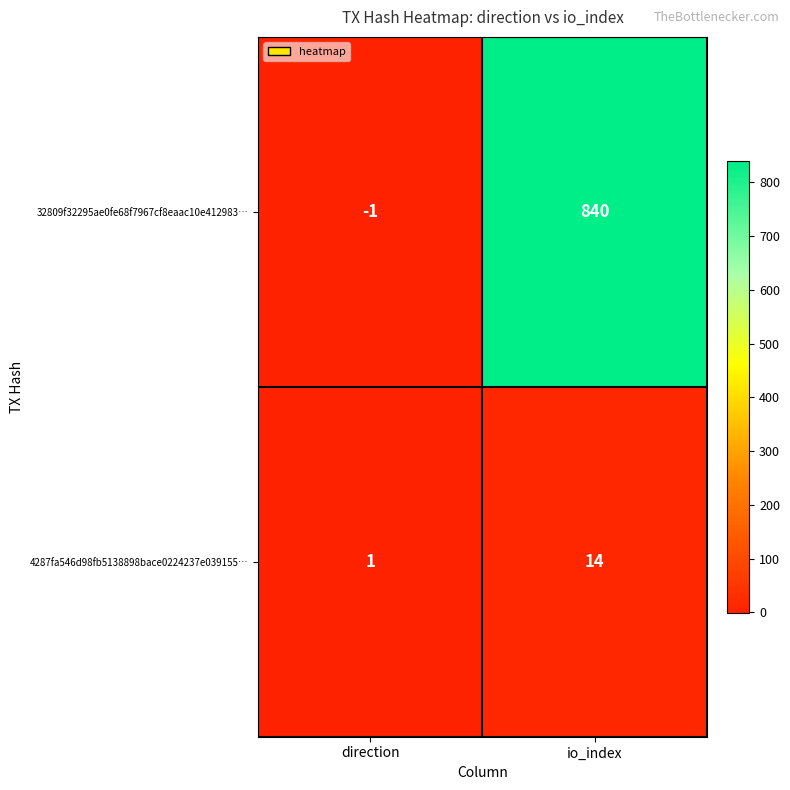

At how many categories does at least one series exceed 655?

1